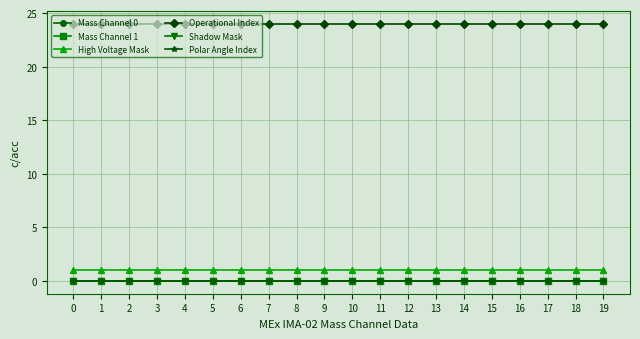

Is the value of Operational Index at 1 greater than the value of High Voltage Mask at 11?

Yes